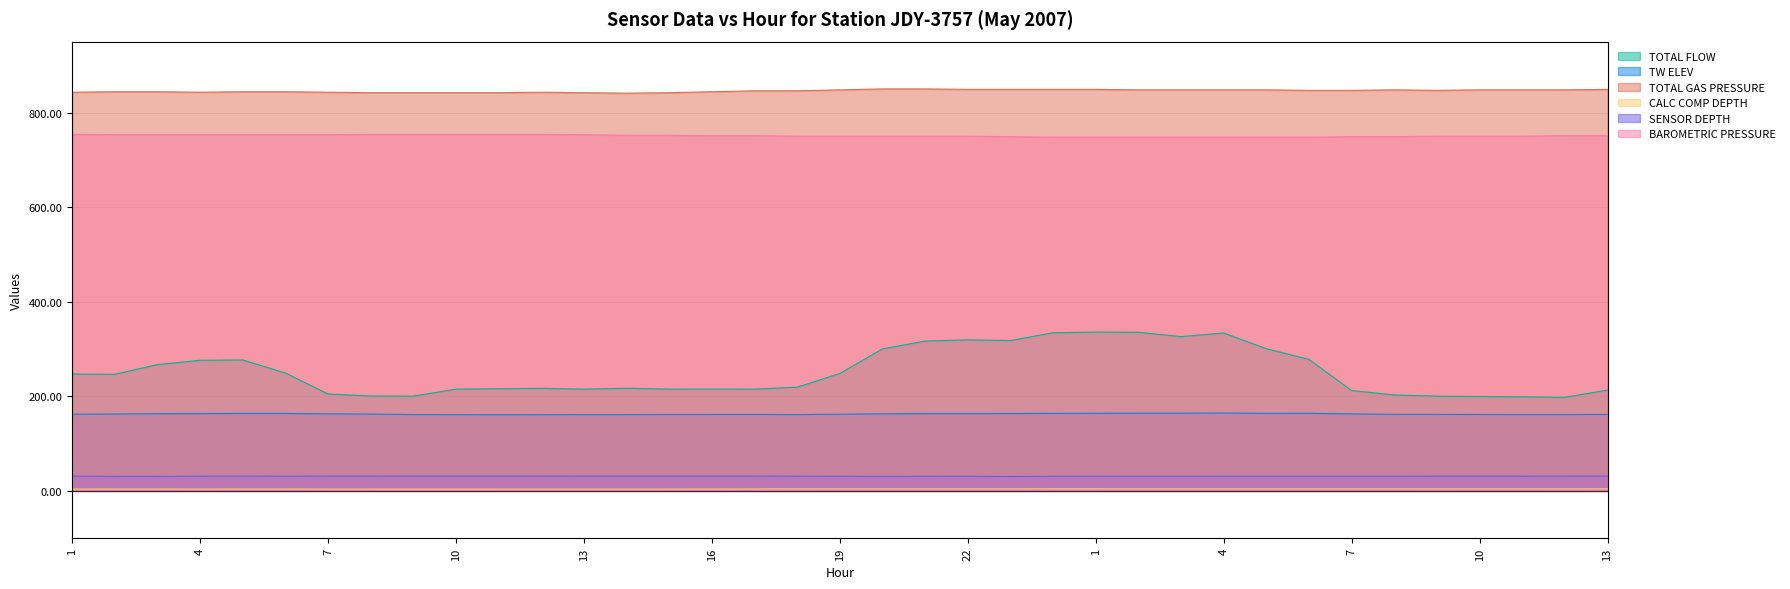

True or false: TOTAL FLOW and BAROMETRIC PRESSURE intersect in this chart.

False